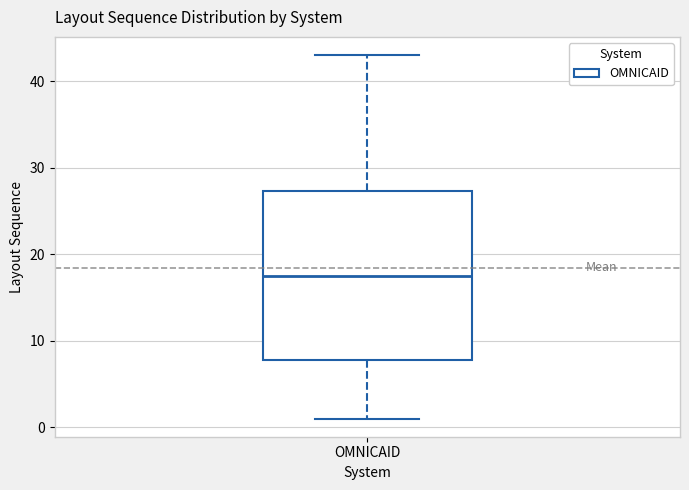

Where does the lower whisker of the box for OMNICAID end on the y-axis? The values are not printed on the chart, so give them approximately, as read against the axis.

1